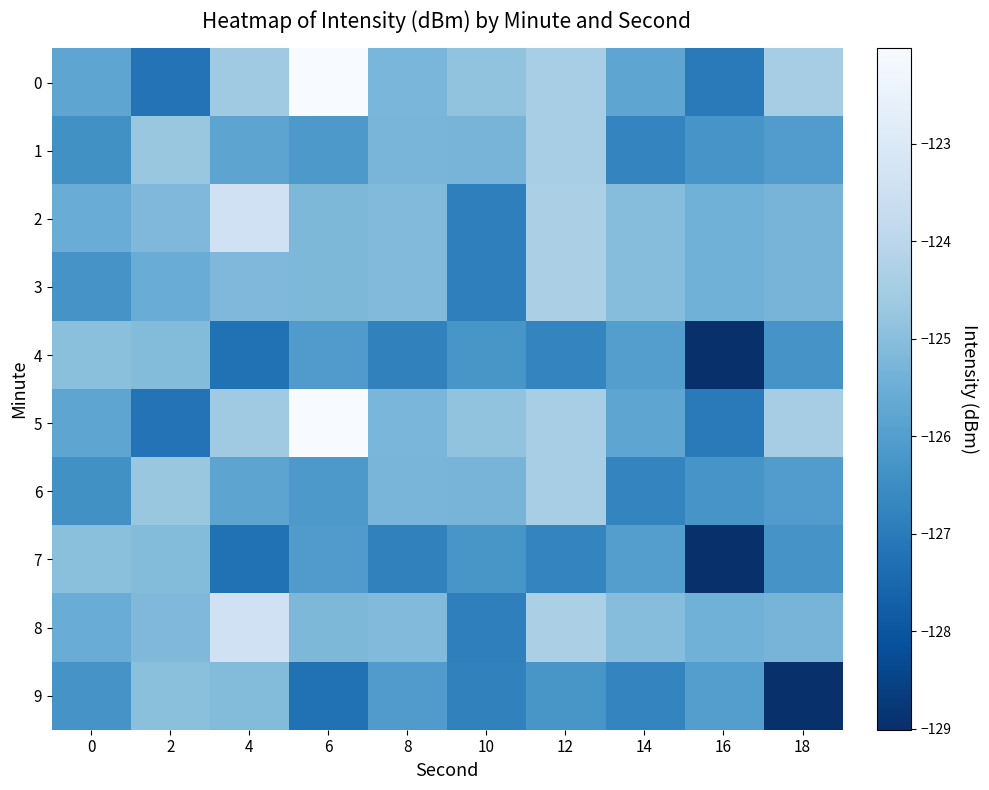

Which series changed the most between 10 and 16?

4